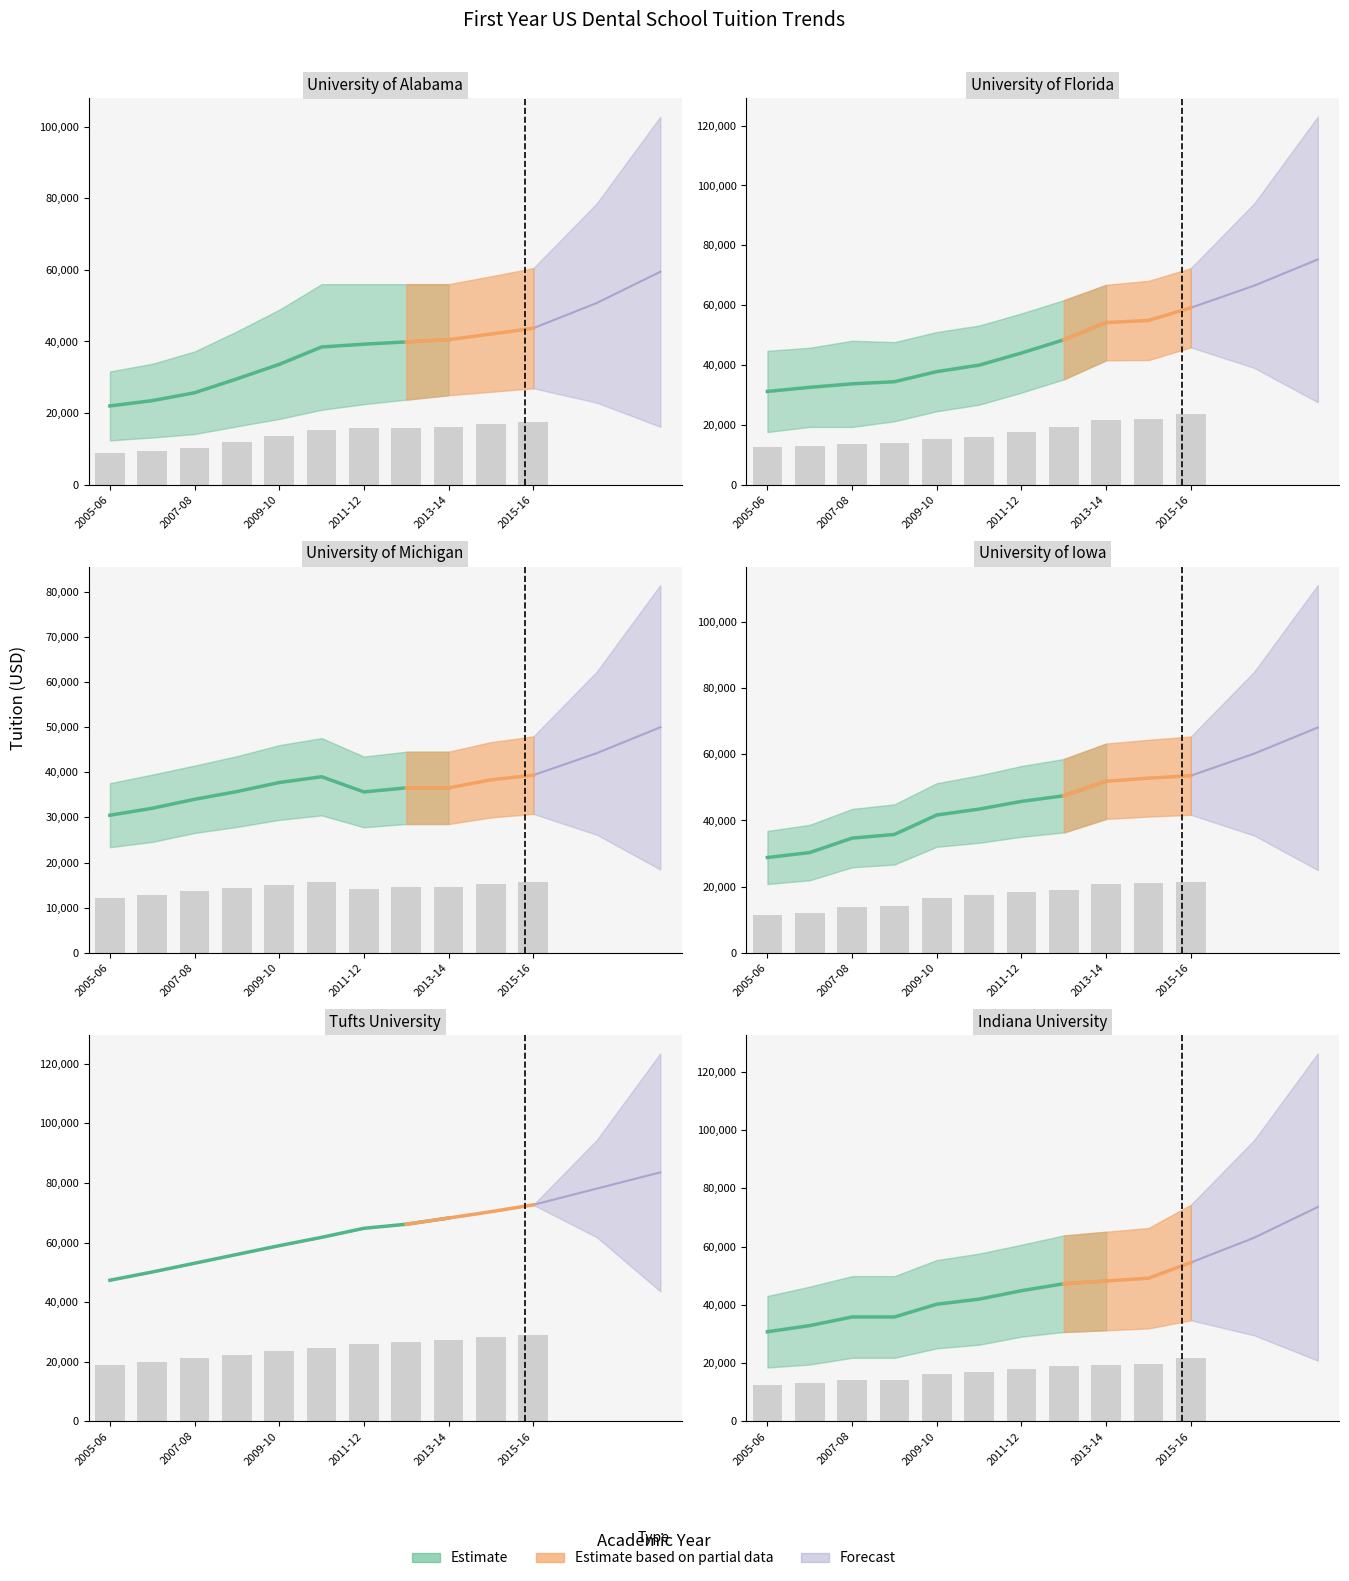

What is the label of the 6th bar from the right?

2010-11